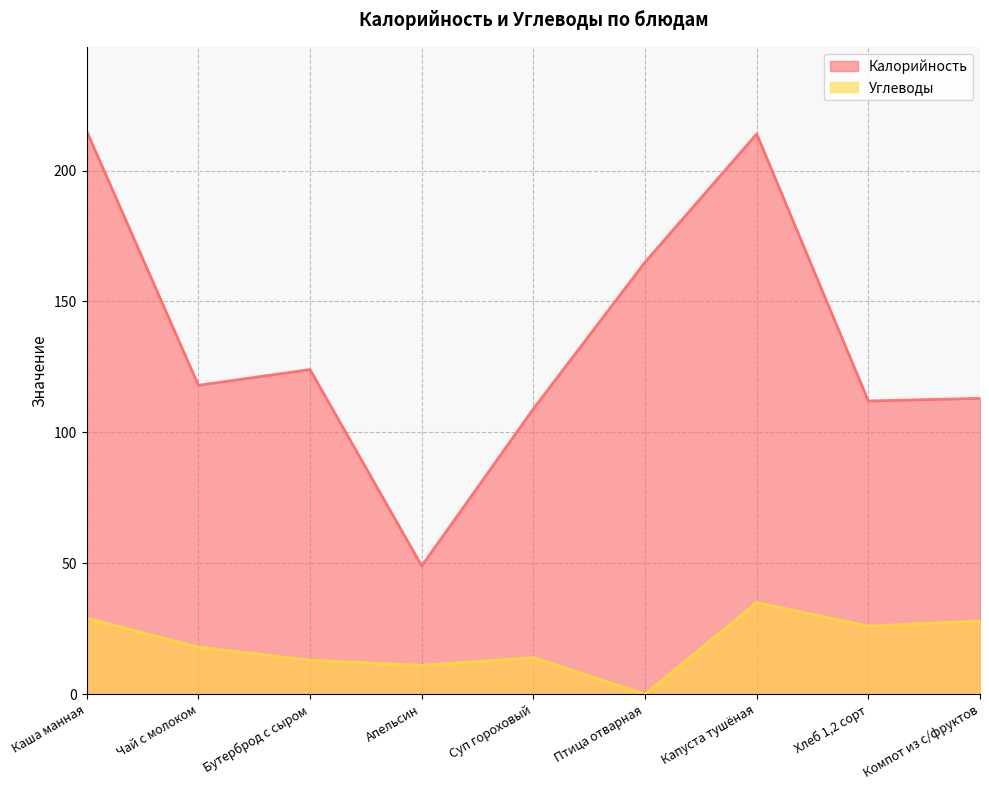

True or false: Калорийность and Углеводы cross at least once.

False